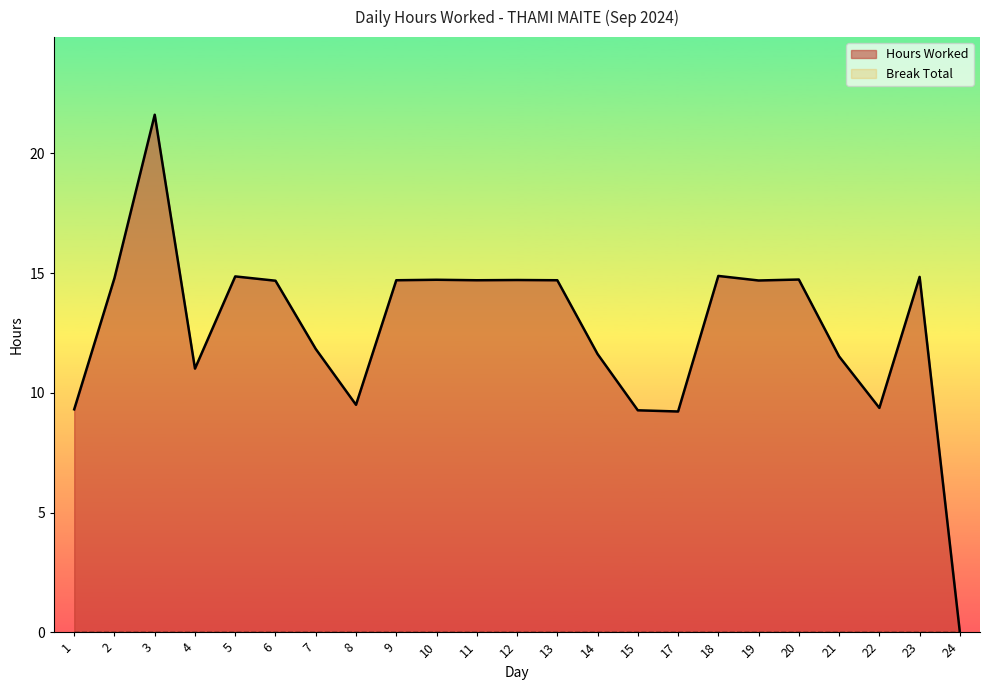

How many values are below 14?

10